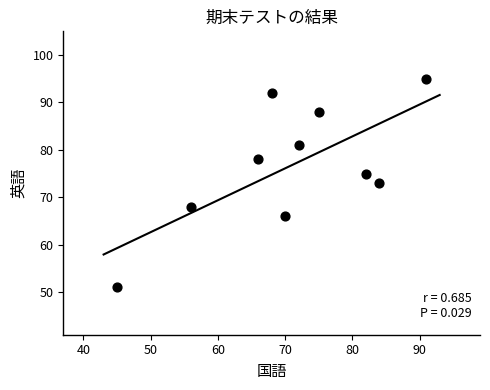

What is the range of Y values (max minus min)?

44